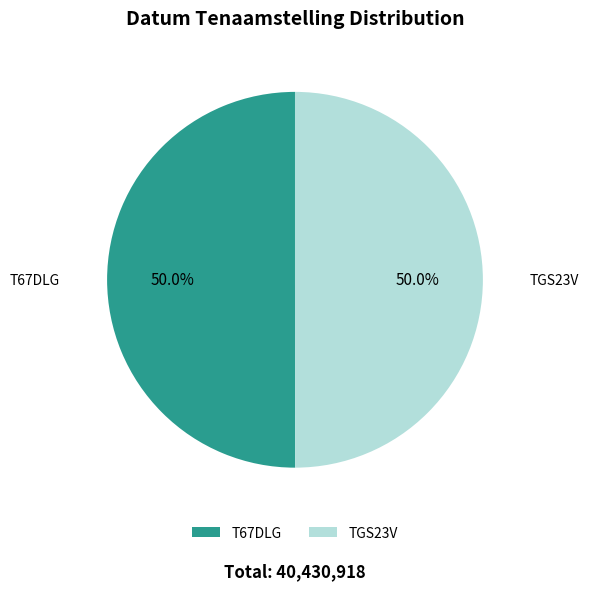

What is the ratio of the value at T67DLG to the value at TGS23V?

1.0